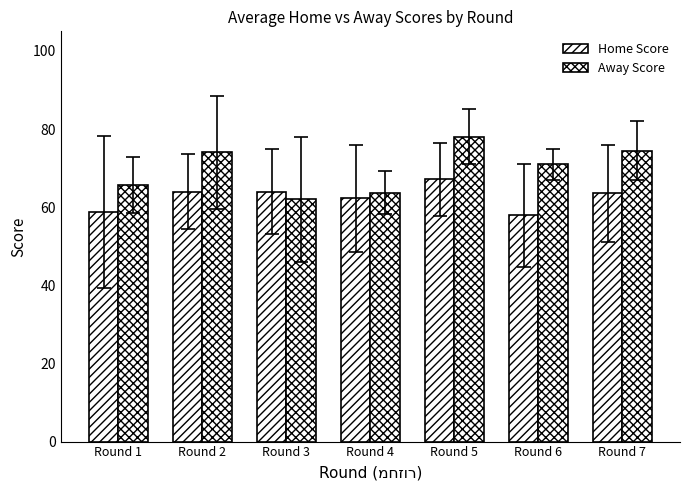

Reading right to left, transcribe all the data shown in this chart.

Home Score: Round 7=63.5	Round 6=57.9	Round 5=67.1	Round 4=62.2	Round 3=64.0	Round 2=64.0	Round 1=58.8
Away Score: Round 7=74.5	Round 6=71.0	Round 5=78.0	Round 4=63.8	Round 3=62.0	Round 2=74.0	Round 1=65.7